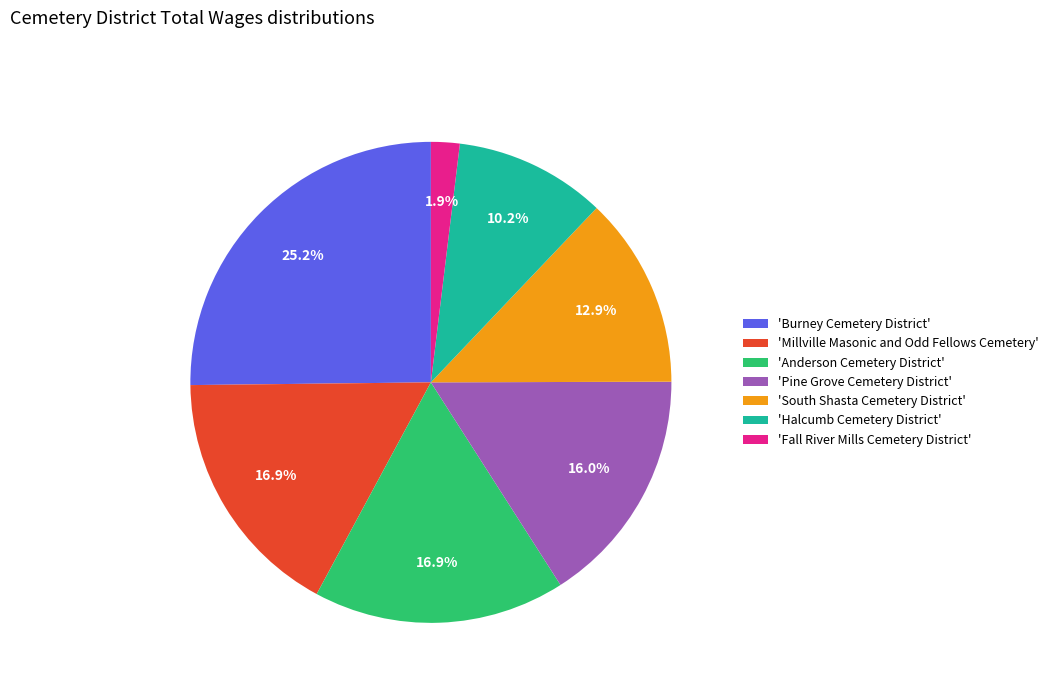

To the nearest percent, what is the average slice percentage?

14%